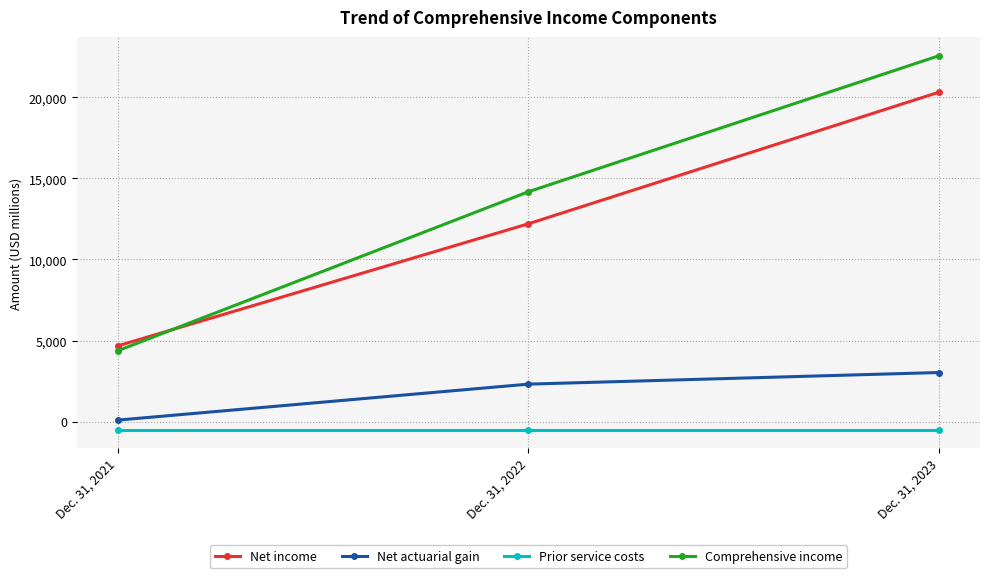

Reading left to right, transcribe all the data shown in this chart.

Net income: 4671	12203	20324
Net actuarial gain: 89	2309	3026
Prior service costs: -496	-496	-496
Comprehensive income: 4371	14181	22572